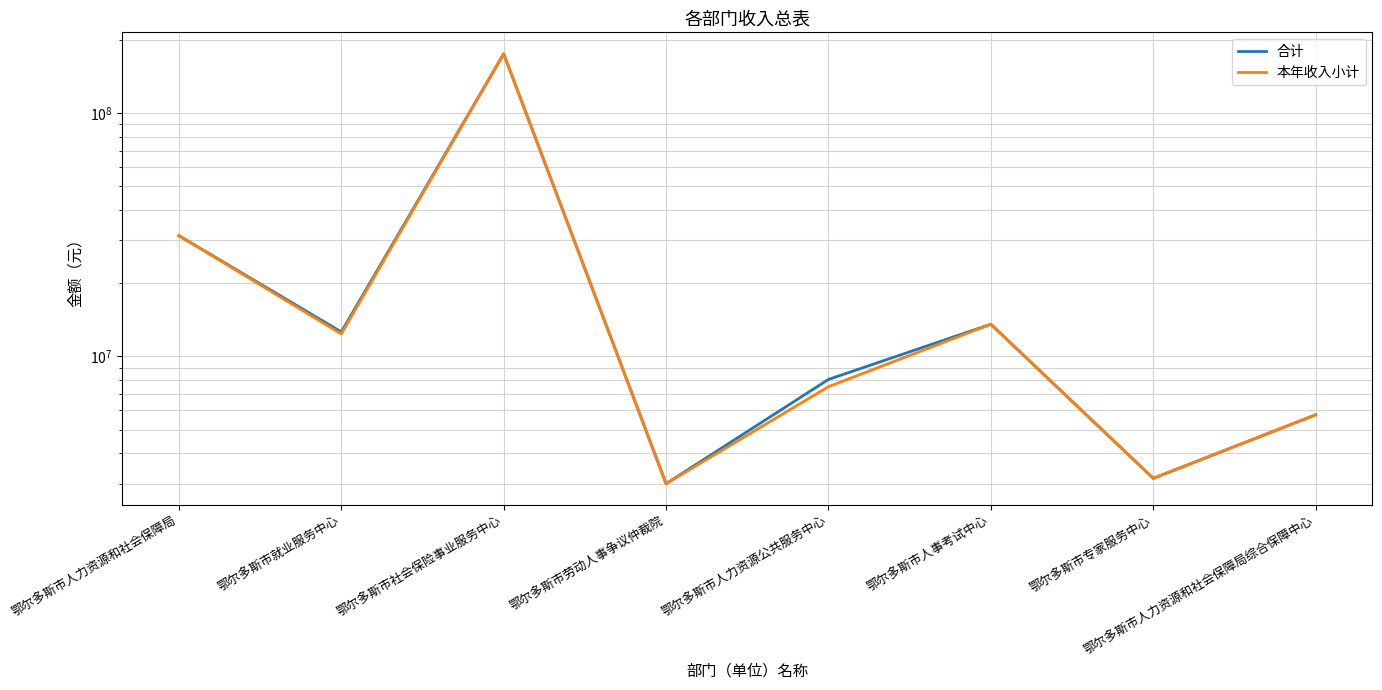

Reading left to right, transcribe all the data shown in this chart.

合计: 鄂尔多斯市人力资源和社会保障局=31333272.2	鄂尔多斯市就业服务中心=12610762.4	鄂尔多斯市社会保险事业服务中心=174833031.3	鄂尔多斯市劳动人事争议仲裁院=3000757.0	鄂尔多斯市人力资源公共服务中心=8045027.8	鄂尔多斯市人事考试中心=13562298.8	鄂尔多斯市专家服务中心=3157657.6	鄂尔多斯市人力资源和社会保障局综合保障中心=5757813.3
本年收入小计: 鄂尔多斯市人力资源和社会保障局=31333272.2	鄂尔多斯市就业服务中心=12371448.6	鄂尔多斯市社会保险事业服务中心=174833031.3	鄂尔多斯市劳动人事争议仲裁院=3000757.0	鄂尔多斯市人力资源公共服务中心=7512457.8	鄂尔多斯市人事考试中心=13562298.8	鄂尔多斯市专家服务中心=3157657.6	鄂尔多斯市人力资源和社会保障局综合保障中心=5757813.3